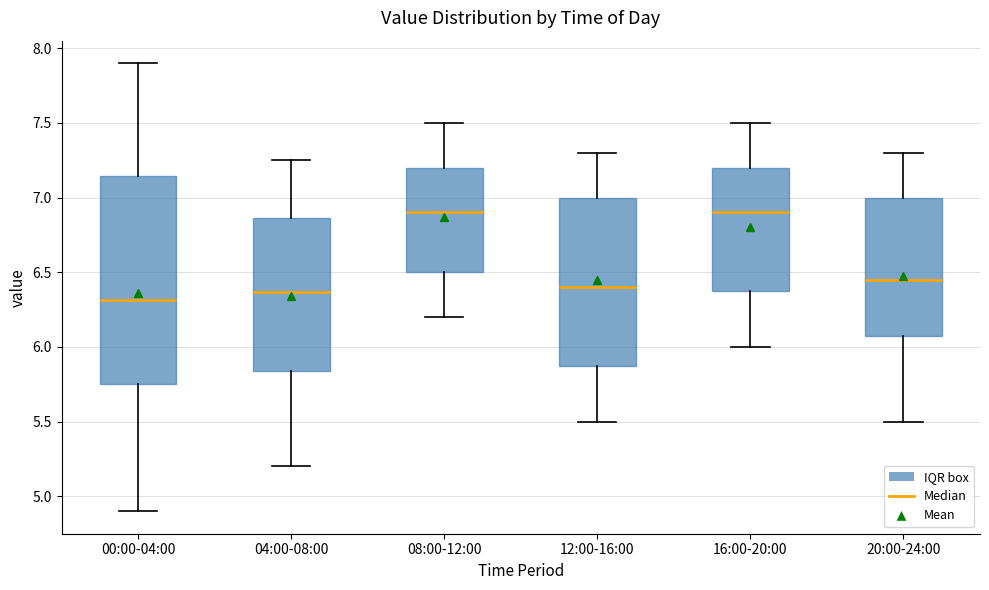

Where is the upper edge of the box for 08:00-12:00 on the y-axis? The values are not printed on the chart, so give them approximately, as read against the axis.

7.20